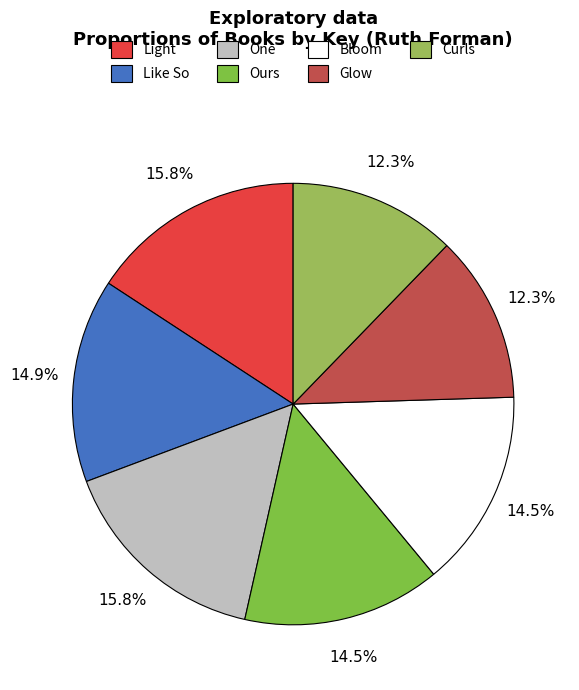

To the nearest percent, what is the average slice percentage?

14%